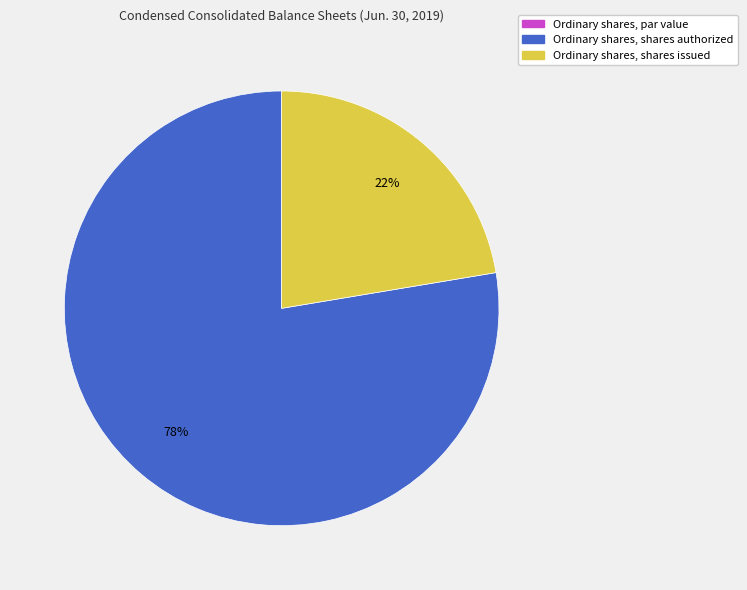

Which slice represents more than half of the pie?

Ordinary shares, shares authorized